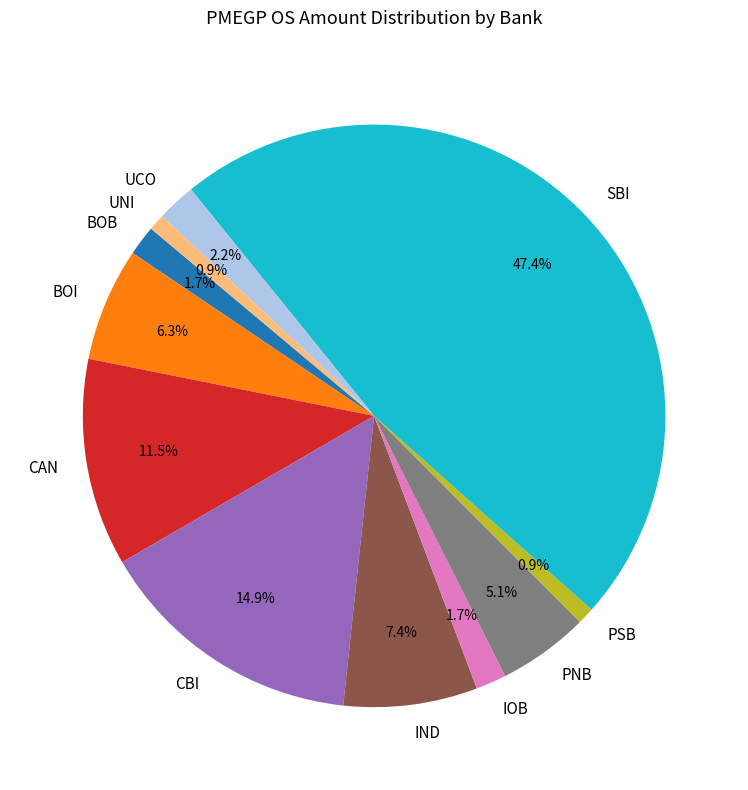

Between SBI and BOI, which is larger?

SBI